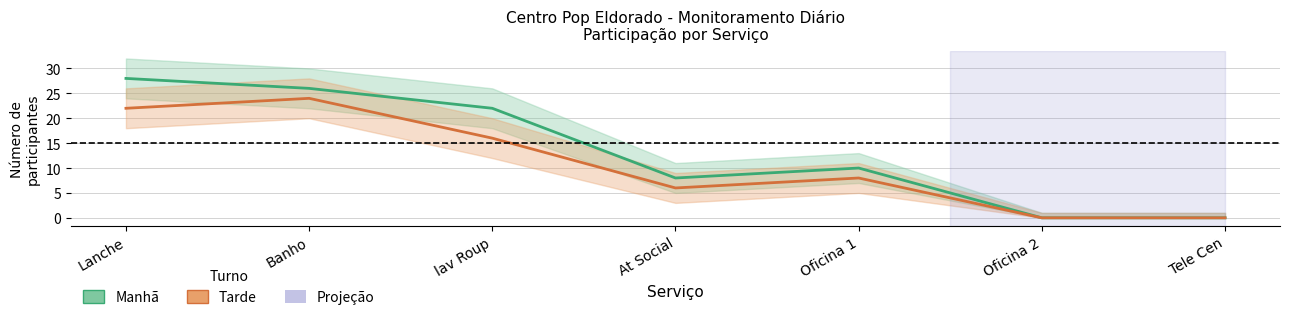

Where does the Manhã series first go above 10?

Lanche